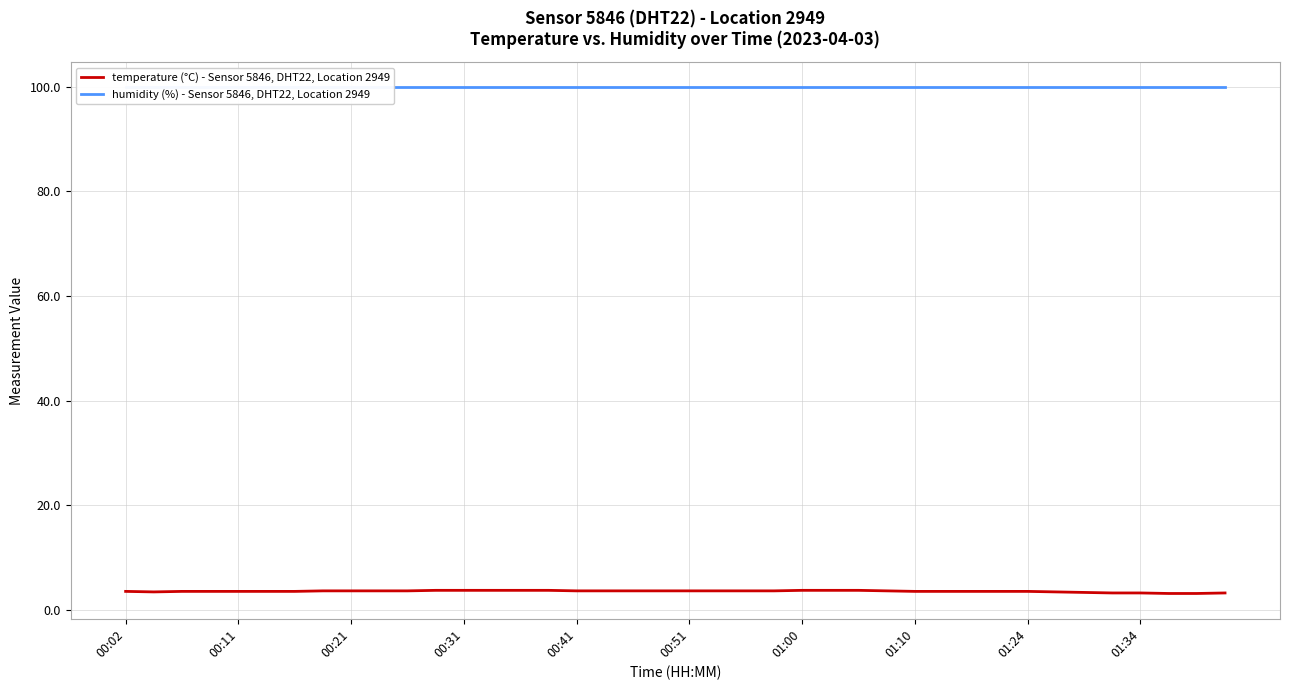

True or false: humidity (%) - Sensor 5846, DHT22, Location 2949 and temperature (°C) - Sensor 5846, DHT22, Location 2949 cross at least once.

False